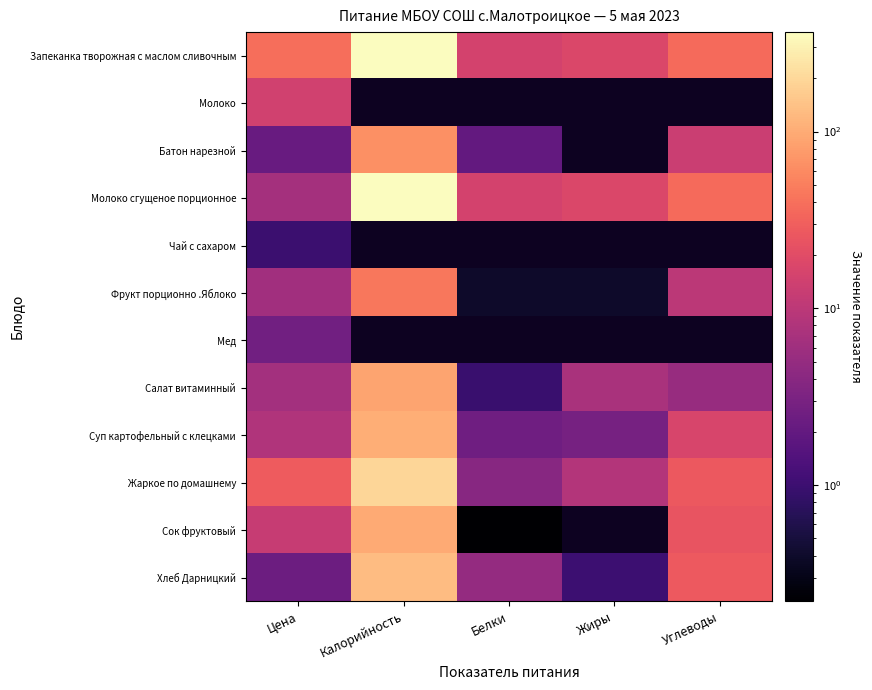

At which label does Сок фруктовый reach its minimum?

Белки